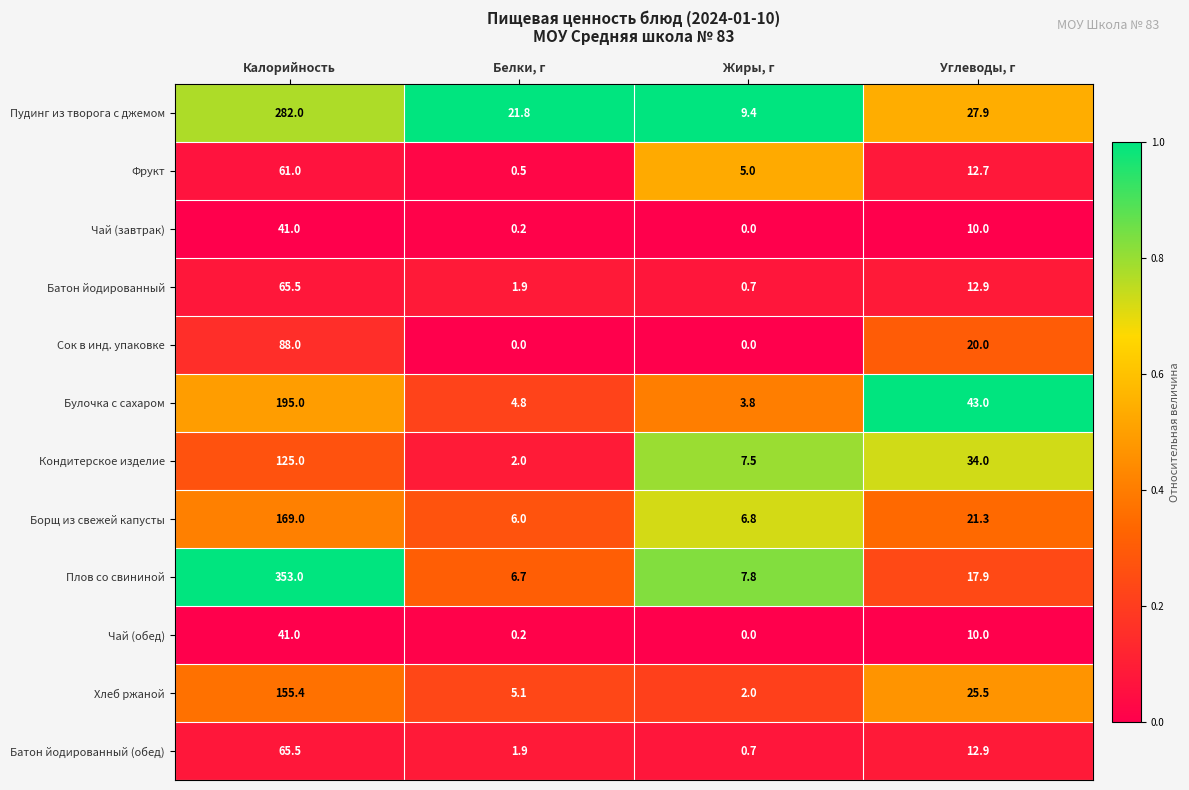

What is the difference between the maximum and minimum values in the Булочка с сахаром series?

191.2